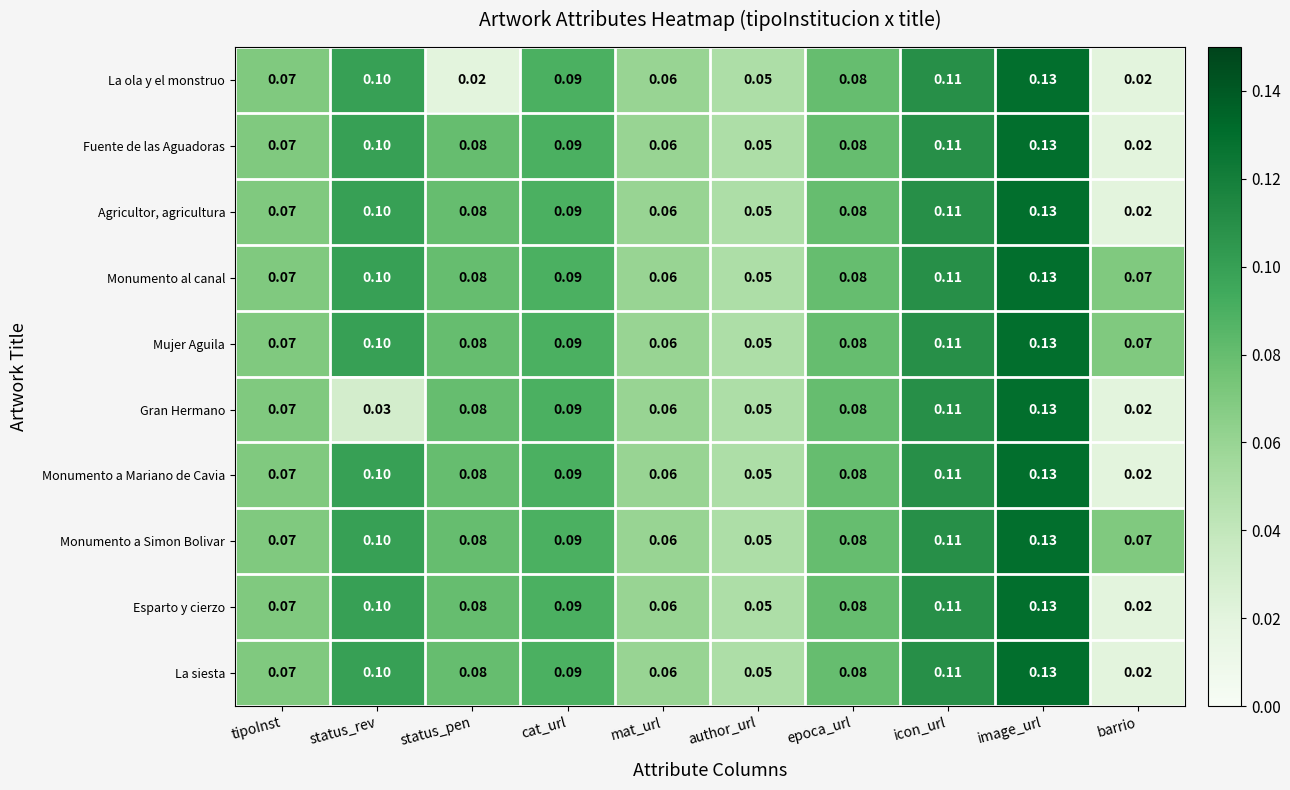

Is the value of Monumento a Simon Bolivar at icon_url greater than the value of Fuente de las Aguadoras at author_url?

Yes